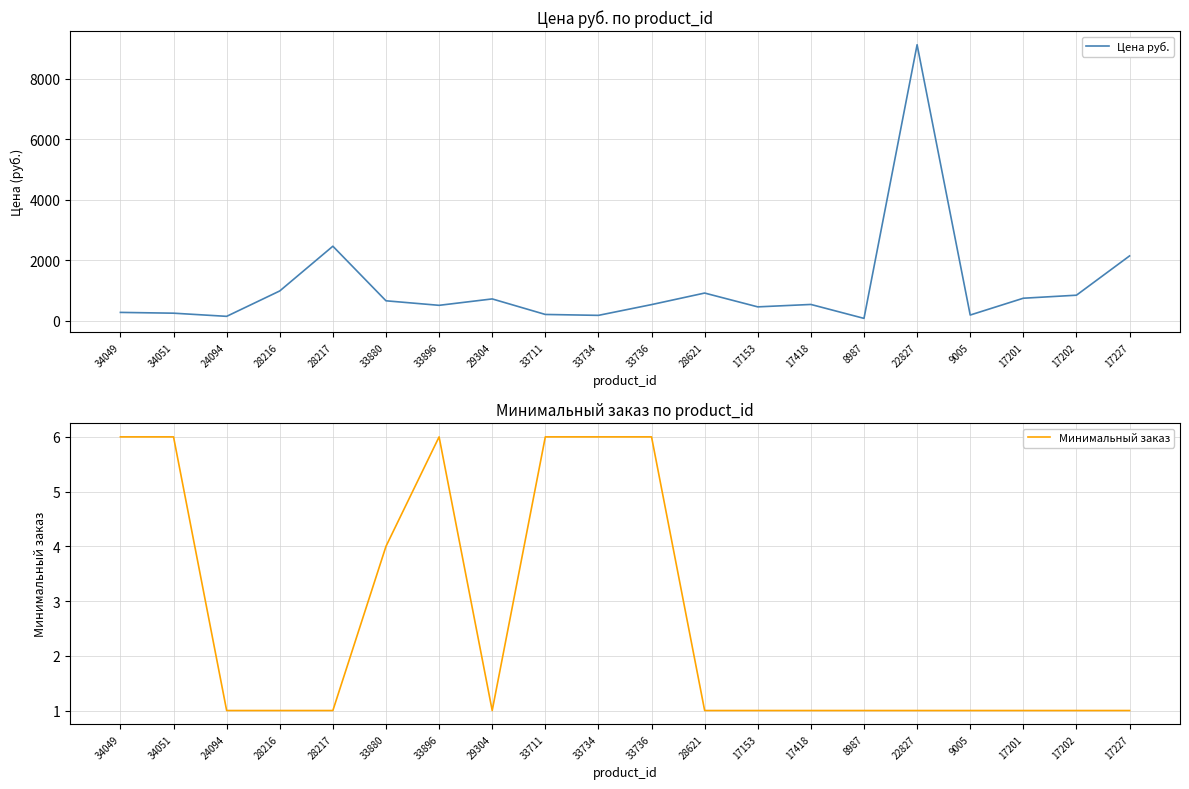

Where is Цена руб. nearest to the value 4602?

28217